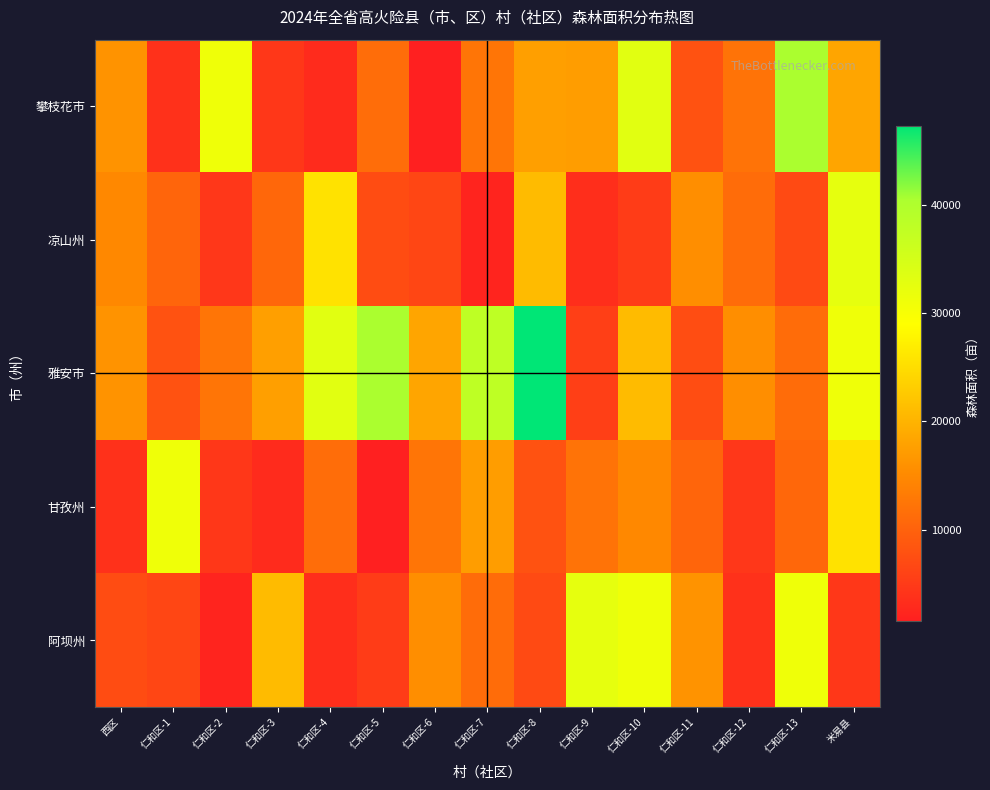

What is the spread (max minus min) of values at 仁和区-10?

27866.9